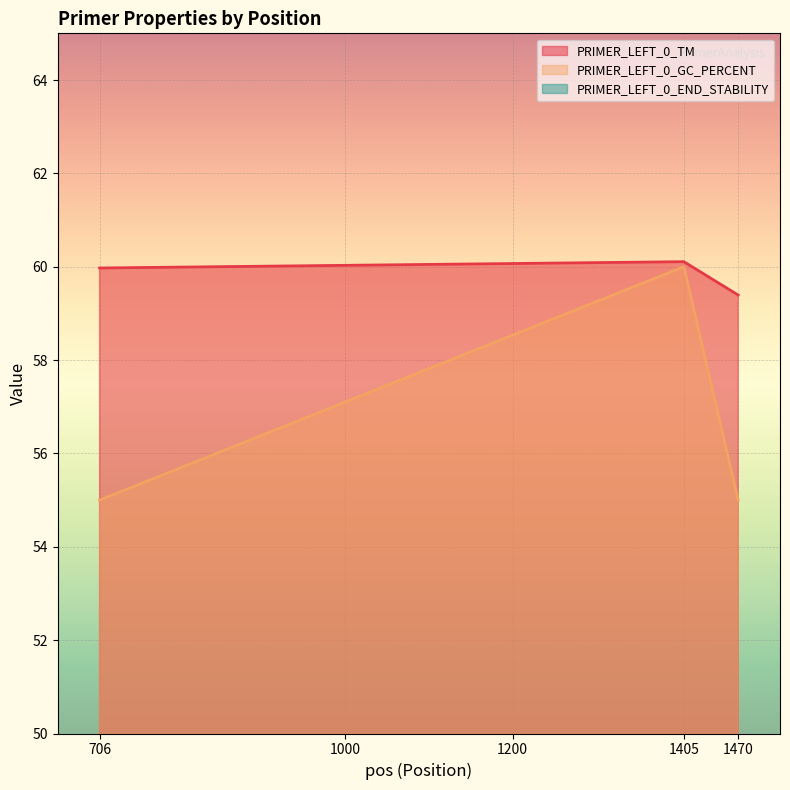

Reading right to left, extract all data points from this chart.

PRIMER_LEFT_0_TM: 59.4	60.1	60.0
PRIMER_LEFT_0_GC_PERCENT: 55.0	60.0	55.0
PRIMER_LEFT_0_END_STABILITY: 3.1	4.5	4.0